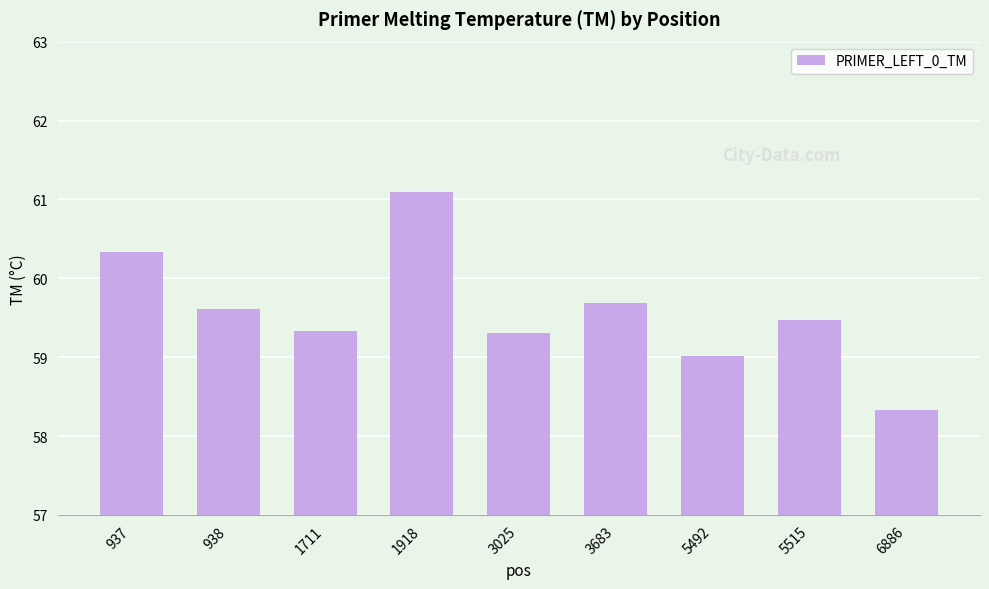

Reading right to left, extract all data points from this chart.

6886=58.3	5515=59.5	5492=59.0	3683=59.7	3025=59.3	1918=61.1	1711=59.3	938=59.6	937=60.3